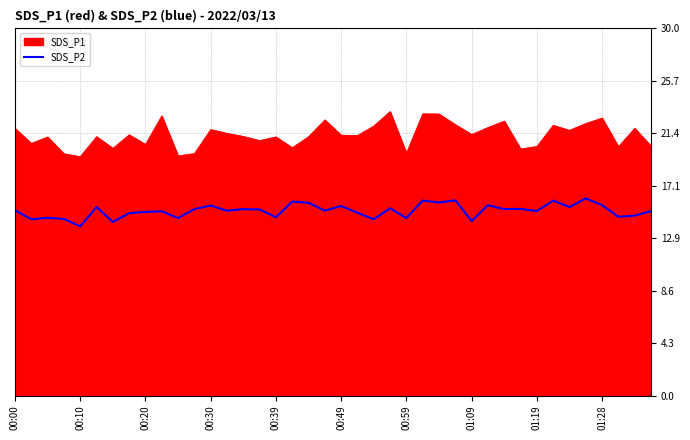

What is the difference between the maximum and minimum values in the SDS_P2 series?

2.3